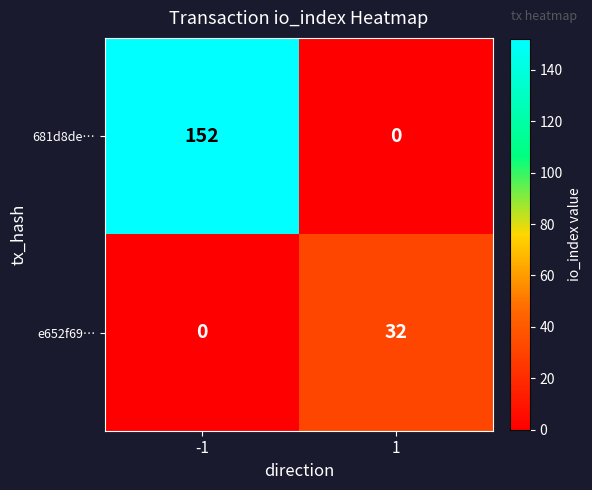

Reading left to right, what are all the values shown in this chart?

681d8de…: -1=152	1=0
e652f69…: -1=0	1=32